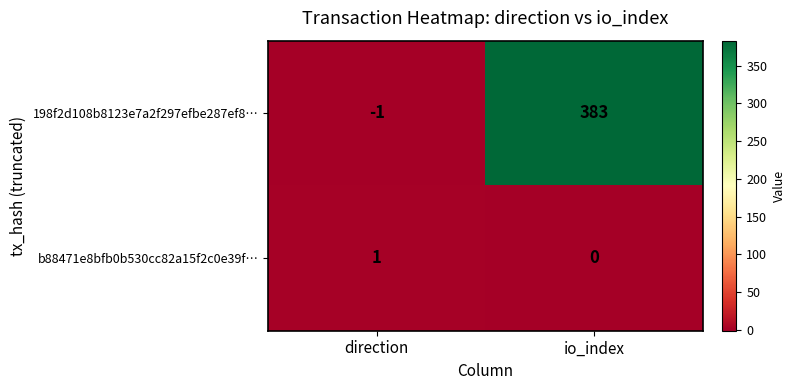

Reading left to right, transcribe all the data shown in this chart.

198f2d108b8123e7a2f297efbe287ef8…: direction=-1	io_index=383
b88471e8bfb0b530cc82a15f2c0e39f…: direction=1	io_index=0